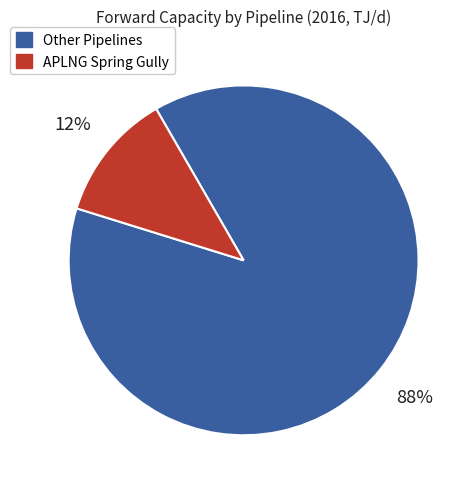

To the nearest percent, what is the difference between the largest and smallest slice percentages?

76%